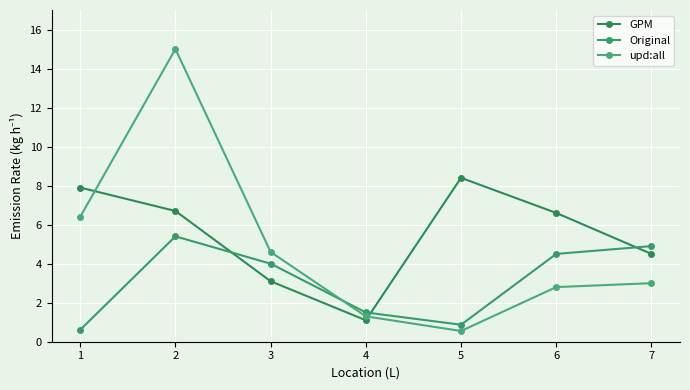

What is the average value of the upd:all series?

4.8